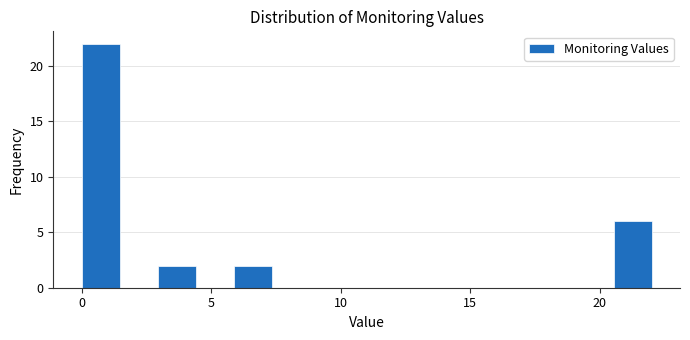

Read against the x-axis, roughly where is the centre of the tallest bar?

0.5